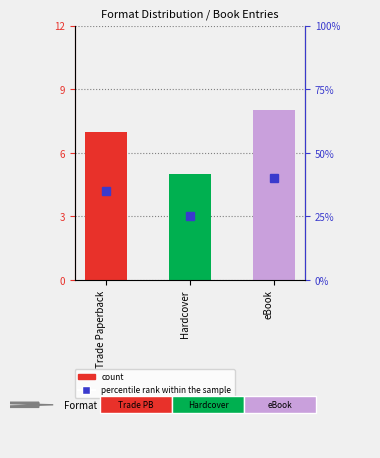

Rank the categories by value from highest to lowest.

eBook, Trade Paperback, Hardcover